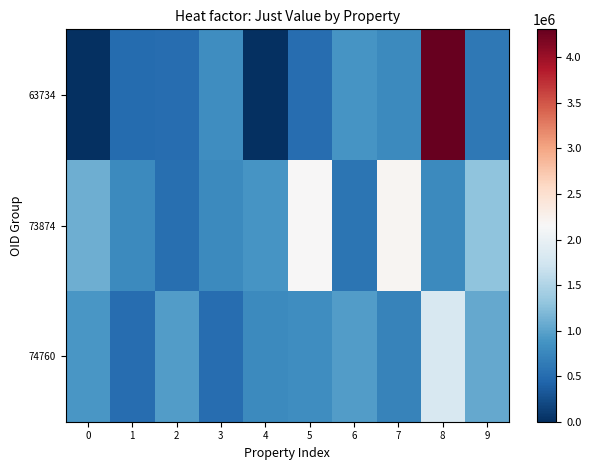

Between 1 and 7, which series saw the biggest shift?

73874